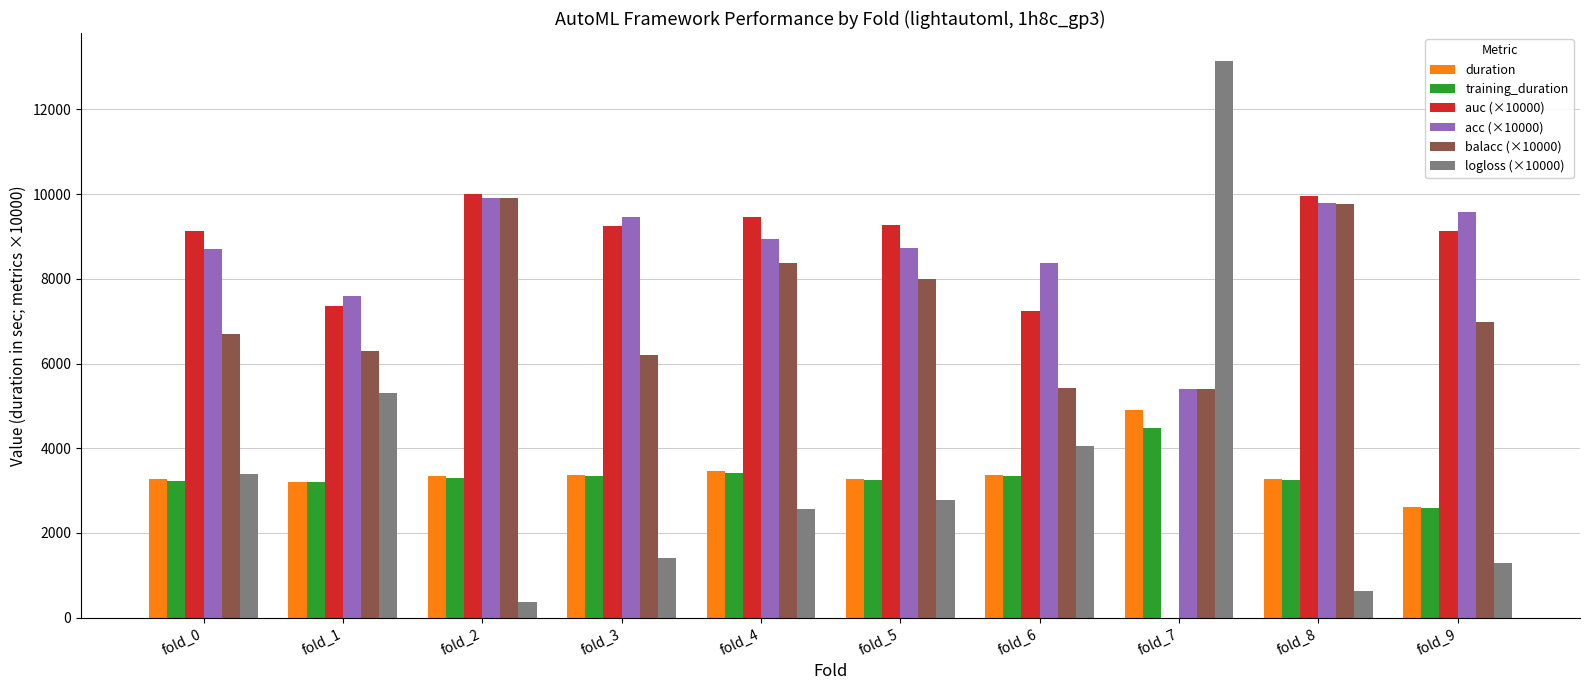

Which series changed the most between fold_2 and fold_3?

balacc (×10000)